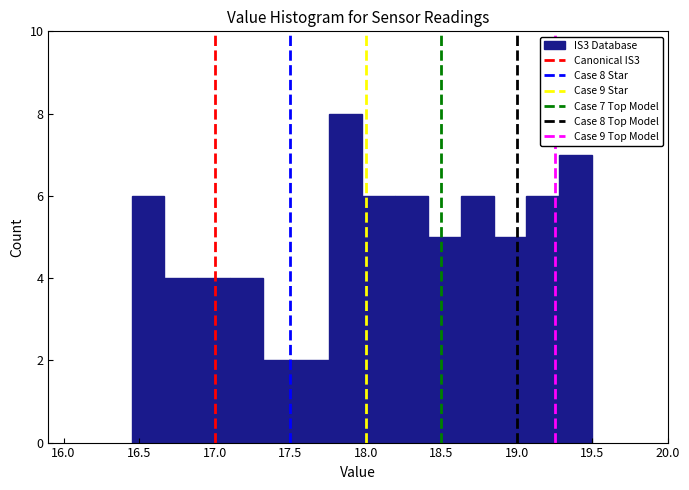

Which range on the x-axis has the tallest bar?

17.75 to 18.00